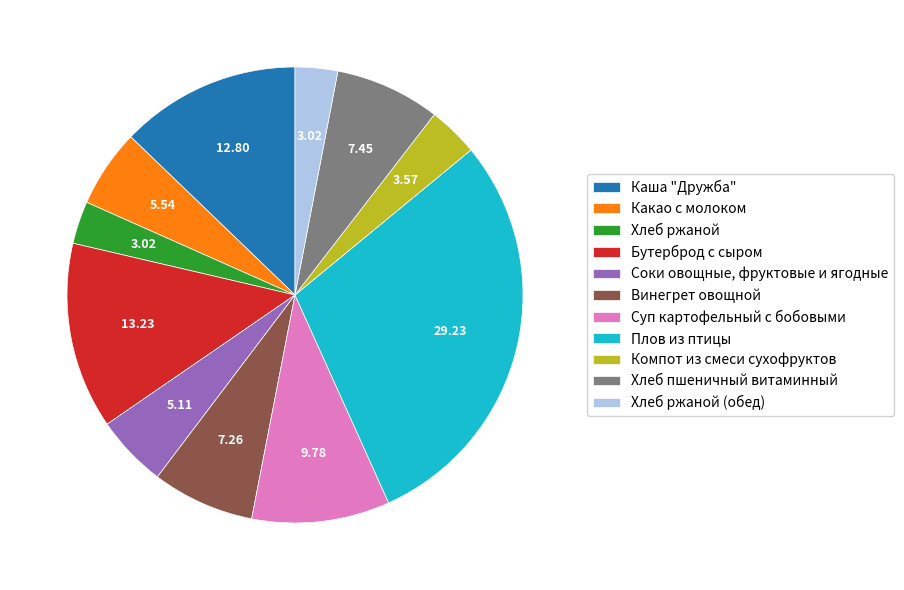

Does Хлеб ржаной account for over 50% of the chart?

No